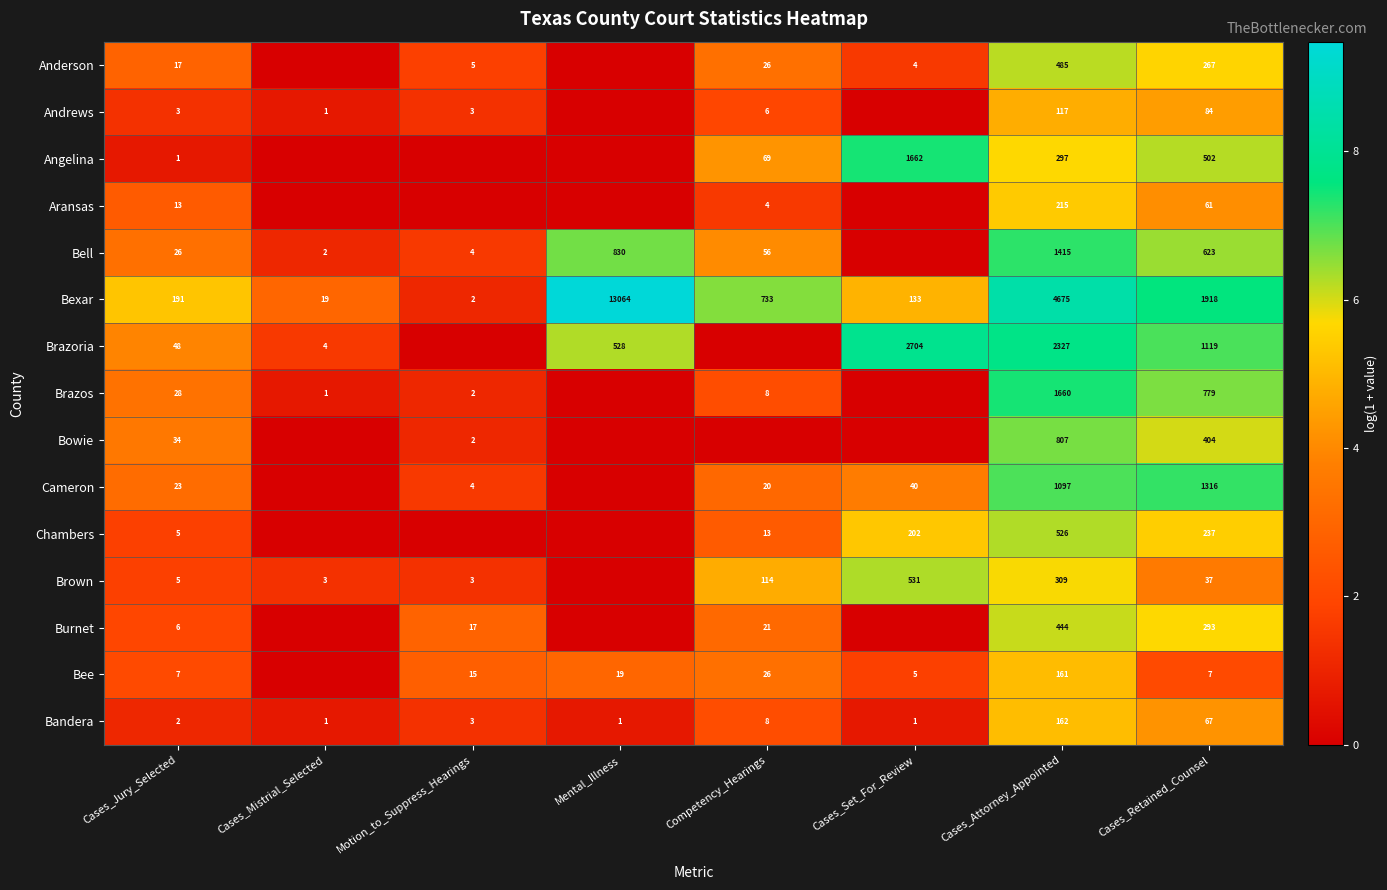

At which category does the chart reach its minimum across all series?

Cases_Mistrial_Selected